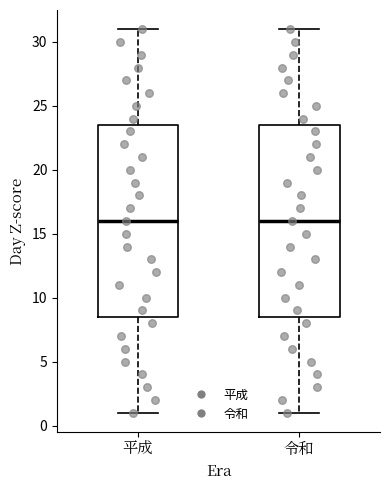

Reading left to right, read every box against the y-axis: the position of its median line, the range the box covers, and the ends of its whiskers. The values are not printed on the chart, so give them approximately, as read against the axis.

平成: median 16.0, box 8.5 to 23.5, whiskers 1.0 to 31.0
令和: median 16.0, box 8.5 to 23.5, whiskers 1.0 to 31.0